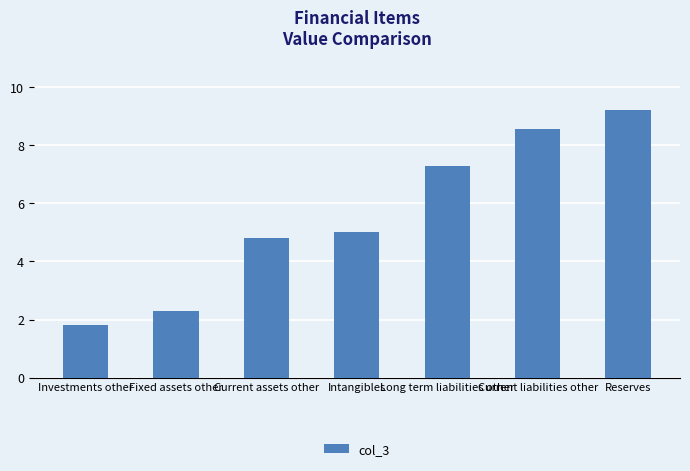

Reading right to left, list all the values displayed in this chart.

Reserves=9.2	Current liabilities other=8.6	Long term liabilities other=7.3	Intangibles=5.0	Current assets other=4.8	Fixed assets other=2.3	Investments other=1.8